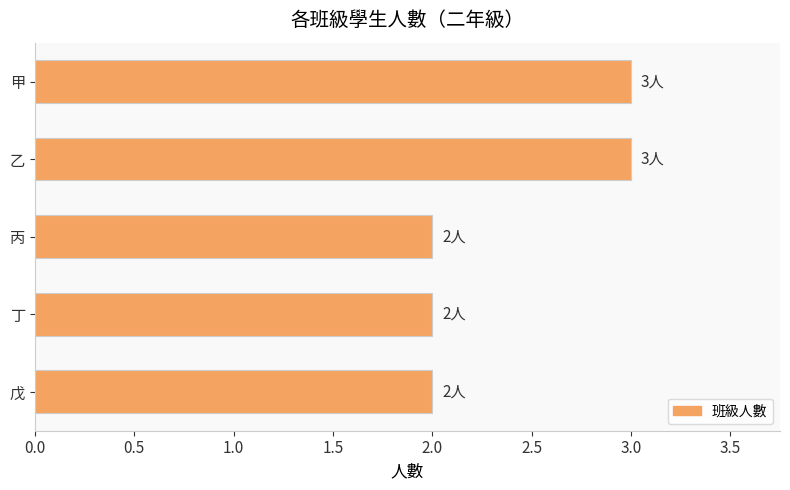

What is the value of the 1st bar from the top?

3